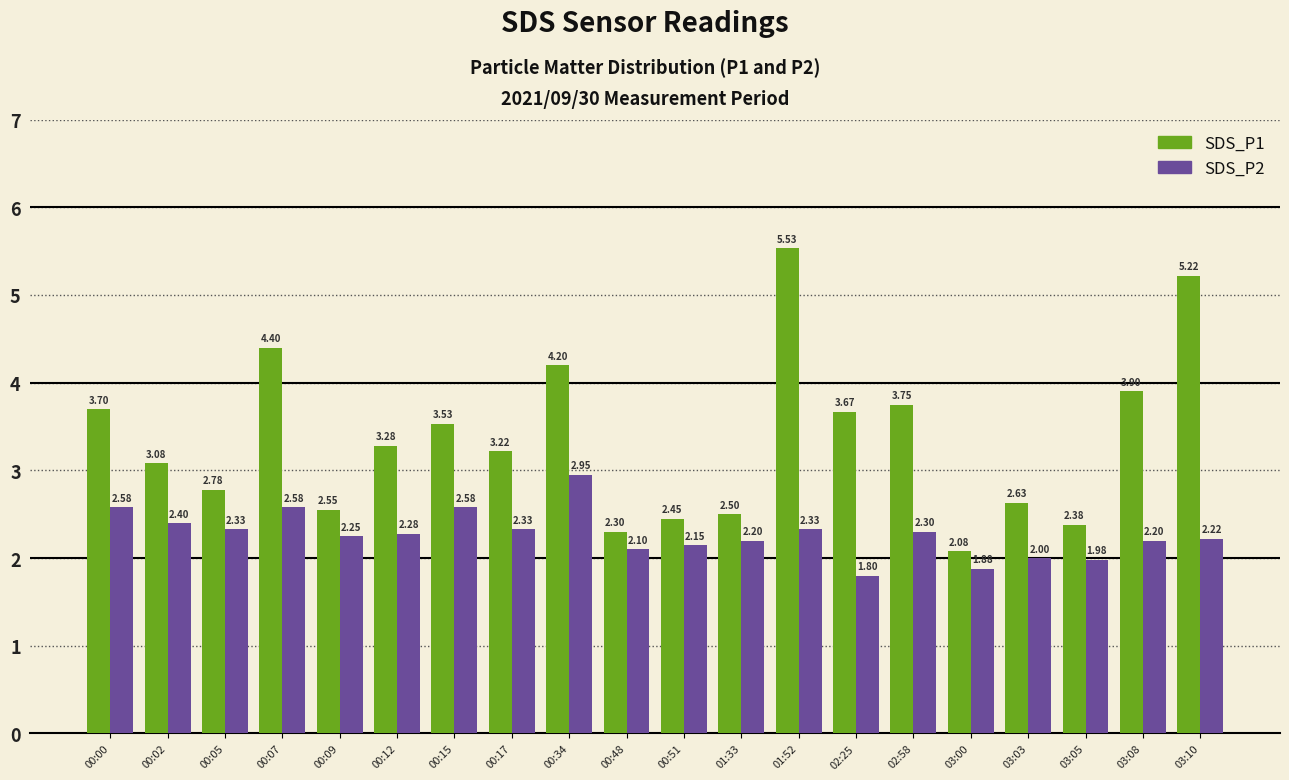

How many categories are shown in the chart?

20